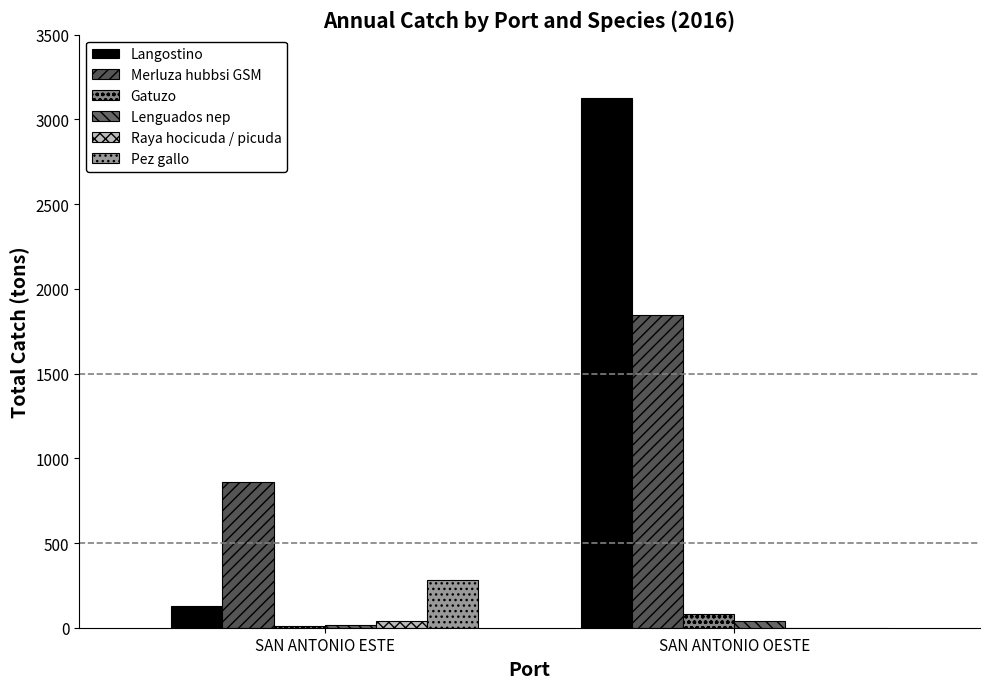

Reading right to left, list all the values displayed in this chart.

Langostino: SAN ANTONIO OESTE=3126.5	SAN ANTONIO ESTE=127.8
Merluza hubbsi GSM: SAN ANTONIO OESTE=1845.9	SAN ANTONIO ESTE=862.3
Gatuzo: SAN ANTONIO OESTE=81.9	SAN ANTONIO ESTE=12.5
Lenguados nep: SAN ANTONIO OESTE=40.5	SAN ANTONIO ESTE=17.7
Raya hocicuda / picuda: SAN ANTONIO OESTE=0.0	SAN ANTONIO ESTE=36.9
Pez gallo: SAN ANTONIO OESTE=0.0	SAN ANTONIO ESTE=284.3